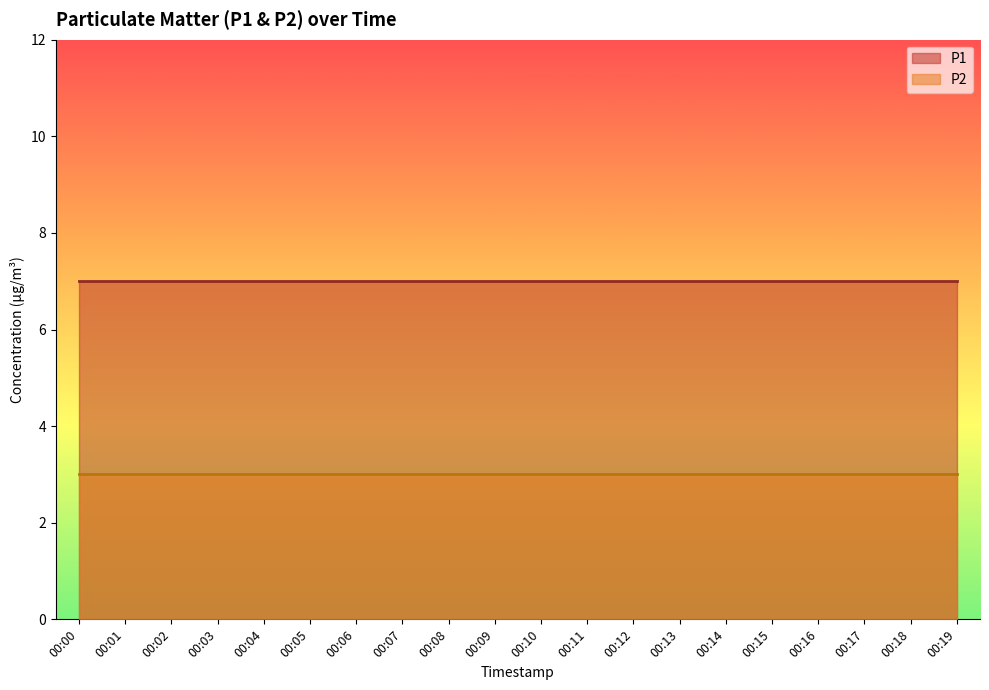

Rank the series at 00:13 from lowest to highest value.

P2, P1